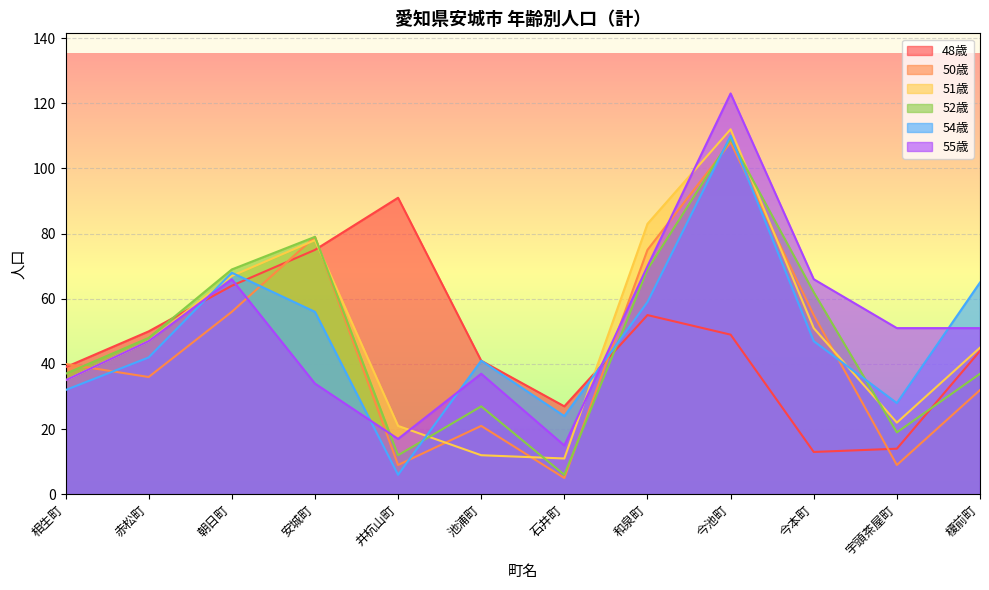

How many intersections are there between 51歳 and 54歳?

5